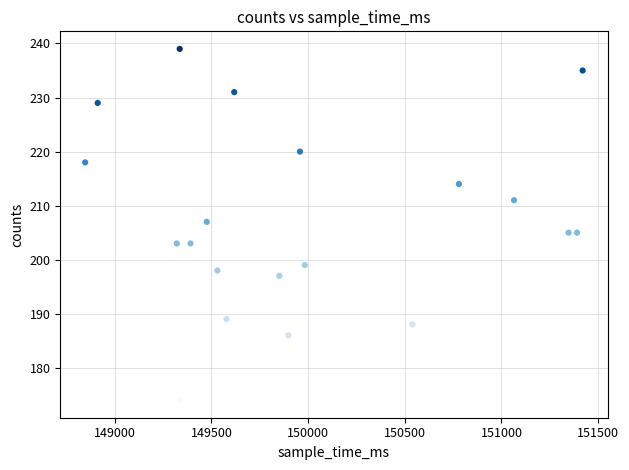

What is the range of Y values (max minus min)?

65